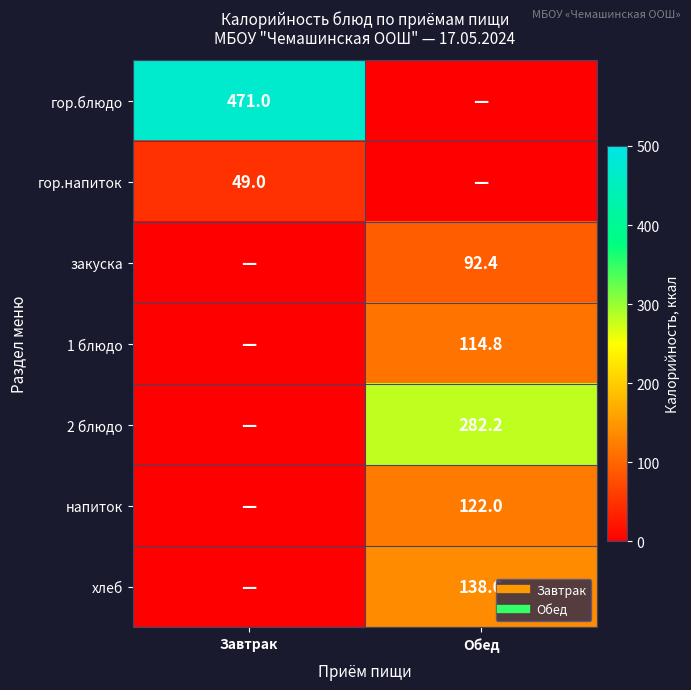

Which series changed the most between Завтрак and Обед?

гор.блюдо